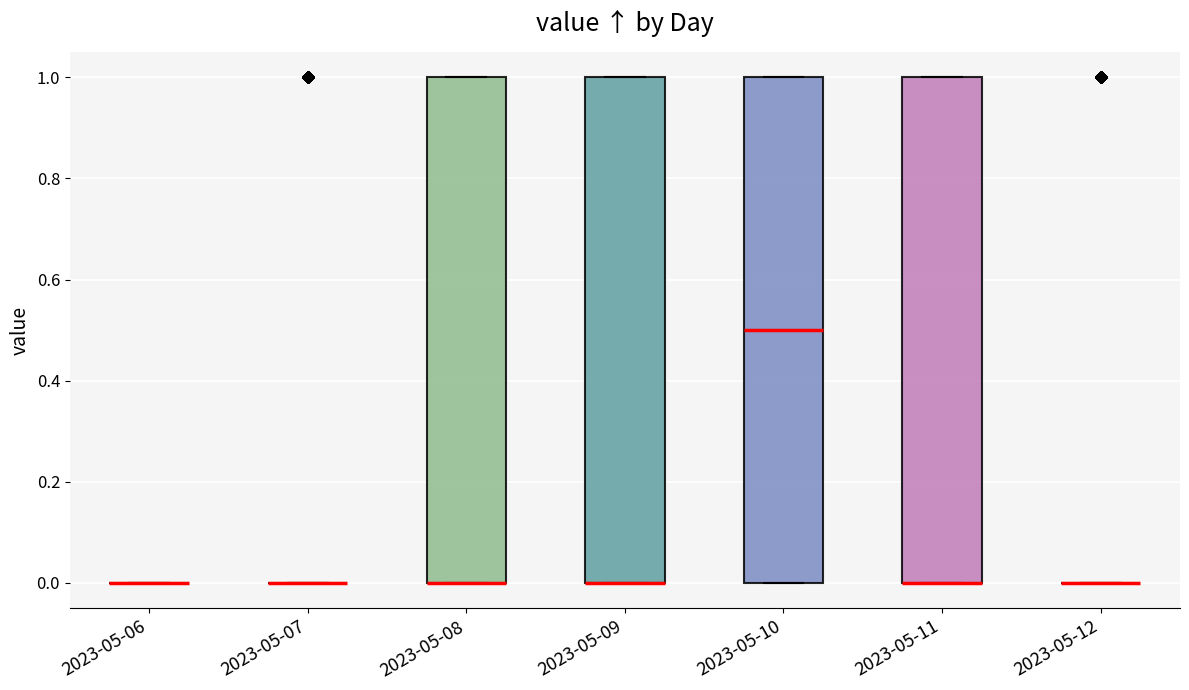

Reading left to right, transcribe this box plot: for each box, give where its median line is, the range the box spans, and where its two whiskers end, as read against the y-axis. The values are not printed on the chart, so give them approximately, as read against the axis.

2023-05-06: box collapsed to a line at 0.0, whiskers 0.0 to 0.0
2023-05-07: box collapsed to a line at 0.0, whiskers 0.0 to 0.0
2023-05-08: median 0.0 (drawn on the box's lower edge), box 0.0 to 1.0, whiskers 0.0 to 1.0
2023-05-09: median 0.0 (drawn on the box's lower edge), box 0.0 to 1.0, whiskers 0.0 to 1.0
2023-05-10: median 0.5, box 0.0 to 1.0, whiskers 0.0 to 1.0
2023-05-11: median 0.0 (drawn on the box's lower edge), box 0.0 to 1.0, whiskers 0.0 to 1.0
2023-05-12: box collapsed to a line at 0.0, whiskers 0.0 to 0.0